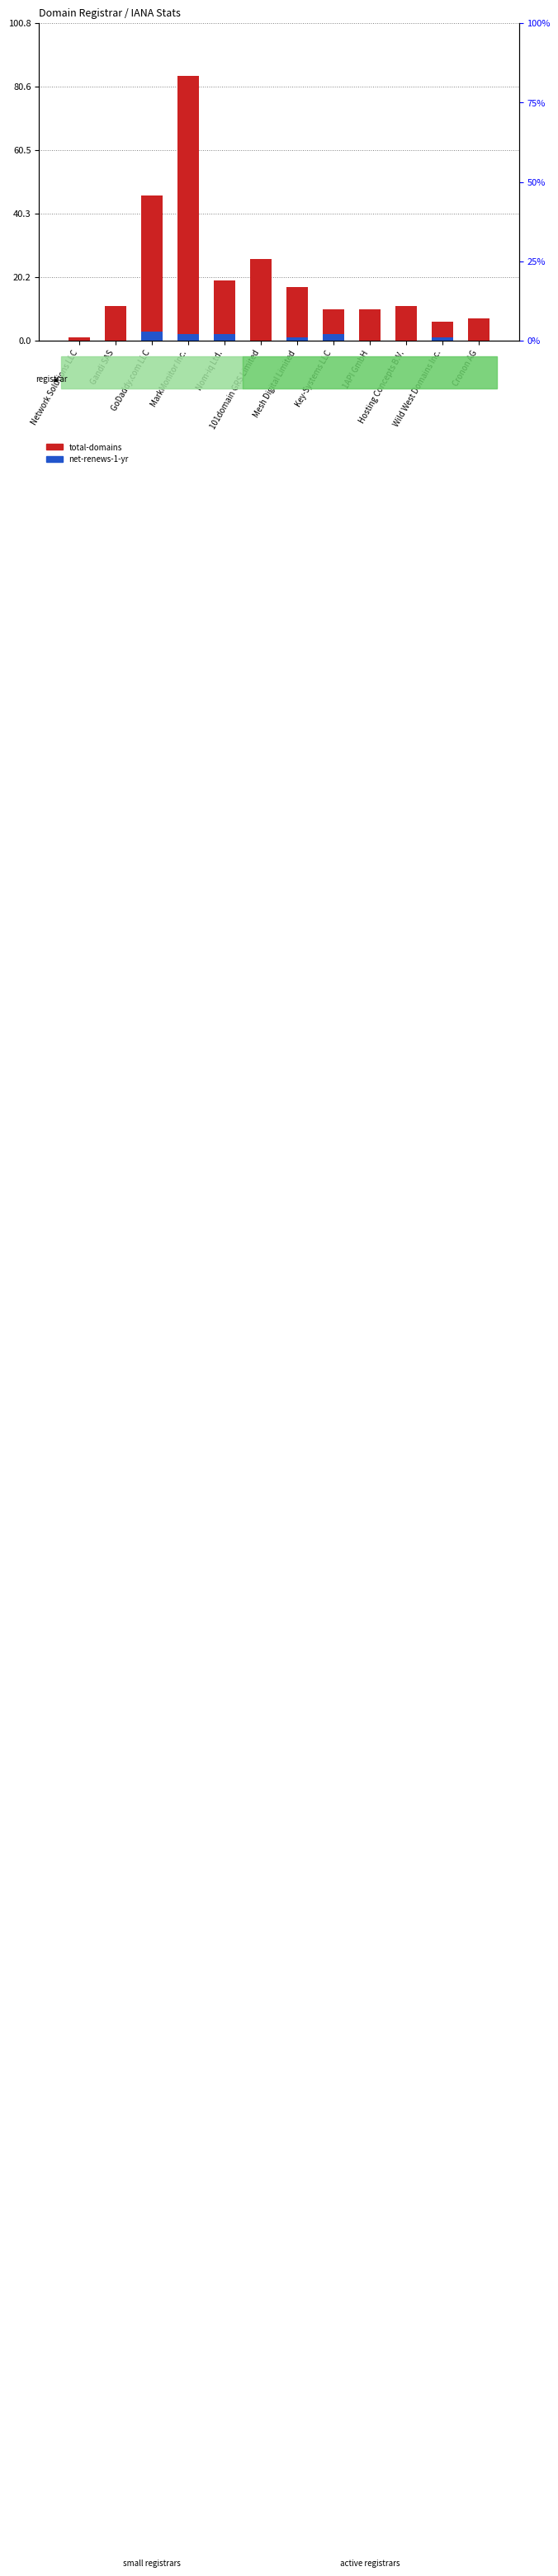

What is the maximum value shown in the chart?

84